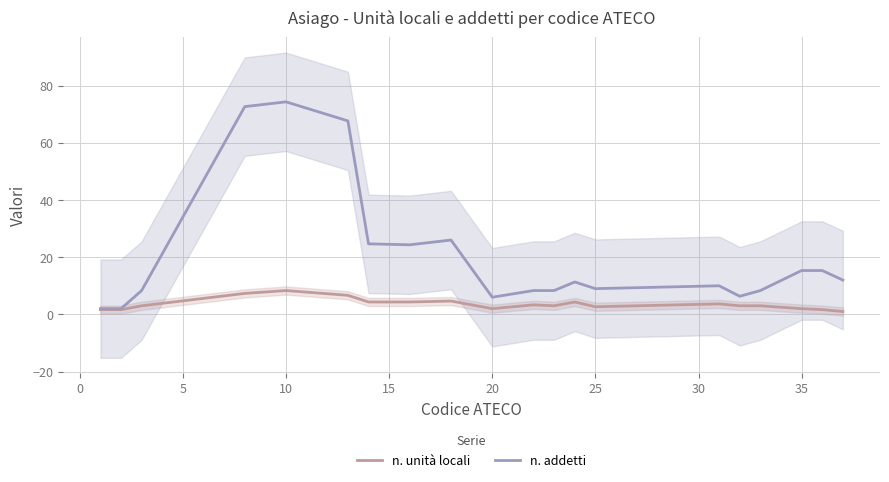

Rank the series by their maximum value, from highest to lowest.

n. addetti, n. unità locali